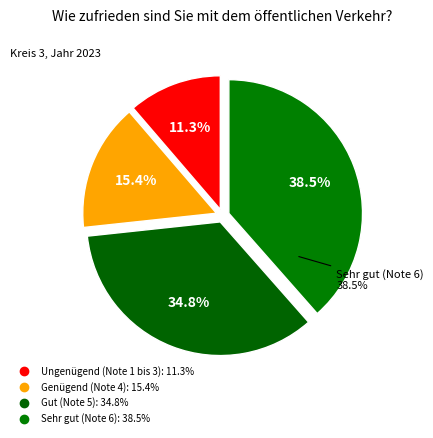

Is the sum of Ungenügend (Note 1 bis 3) and Genügend (Note 4) greater than half?

No